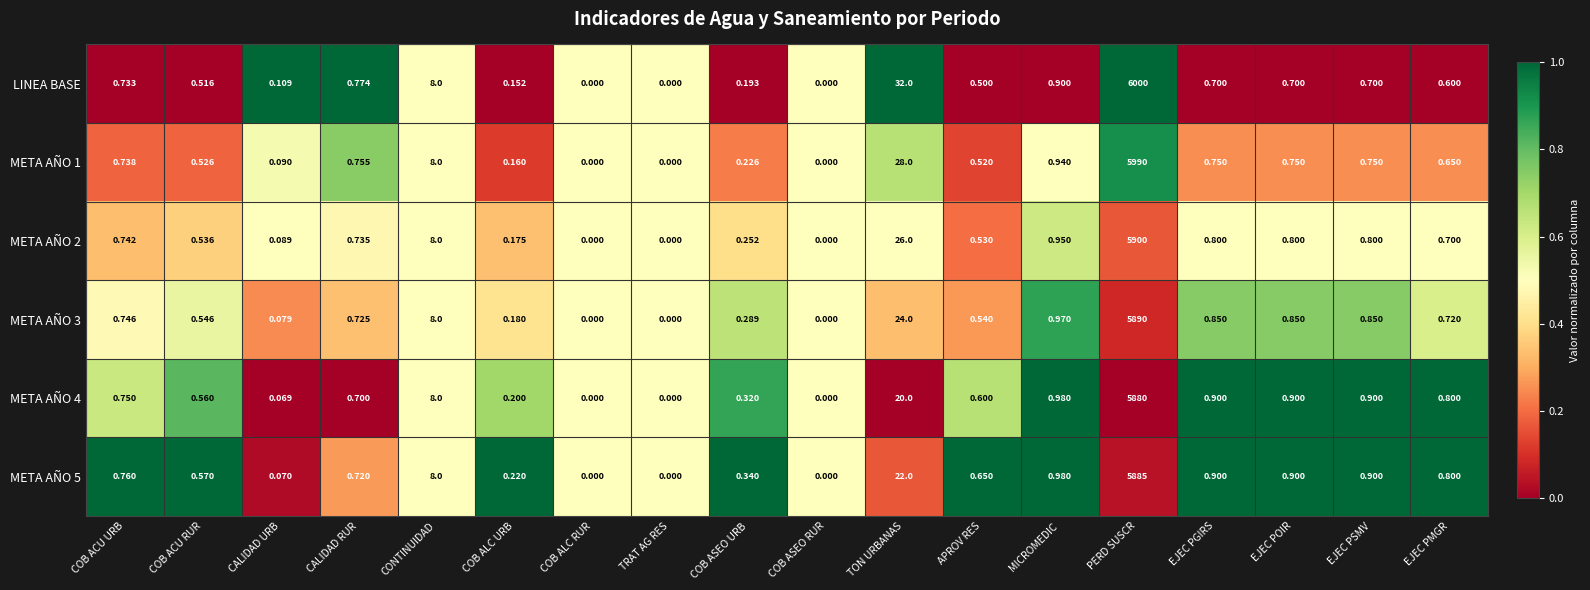

Which series has the largest range (max minus min)?

LINEA BASE